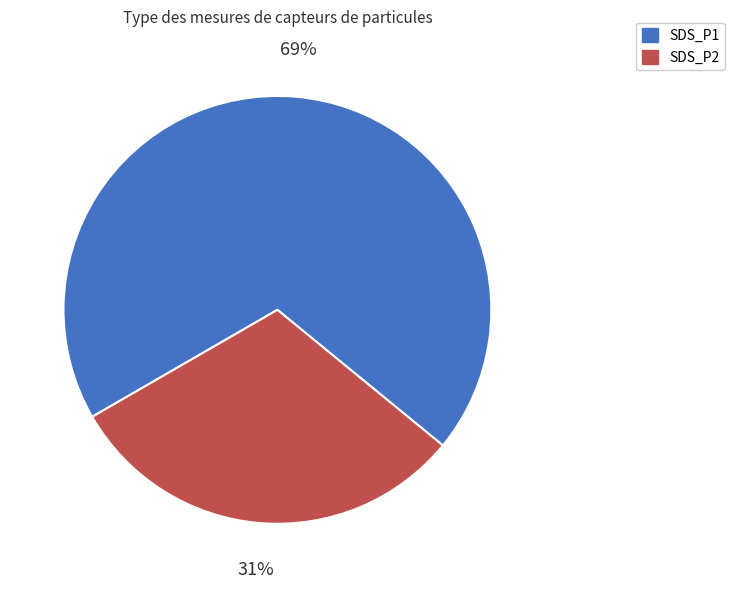

Combined, do SDS_P2 and SDS_P1 account for over 50%?

Yes